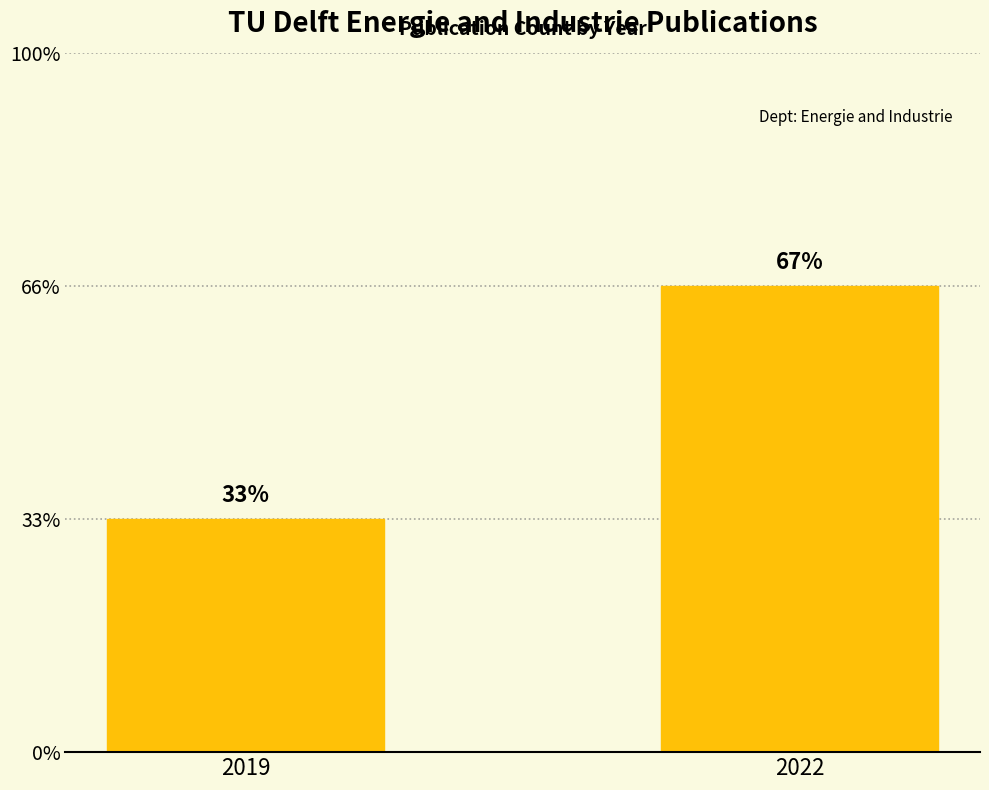

Reading right to left, list all the values displayed in this chart.

2022=2	2019=1